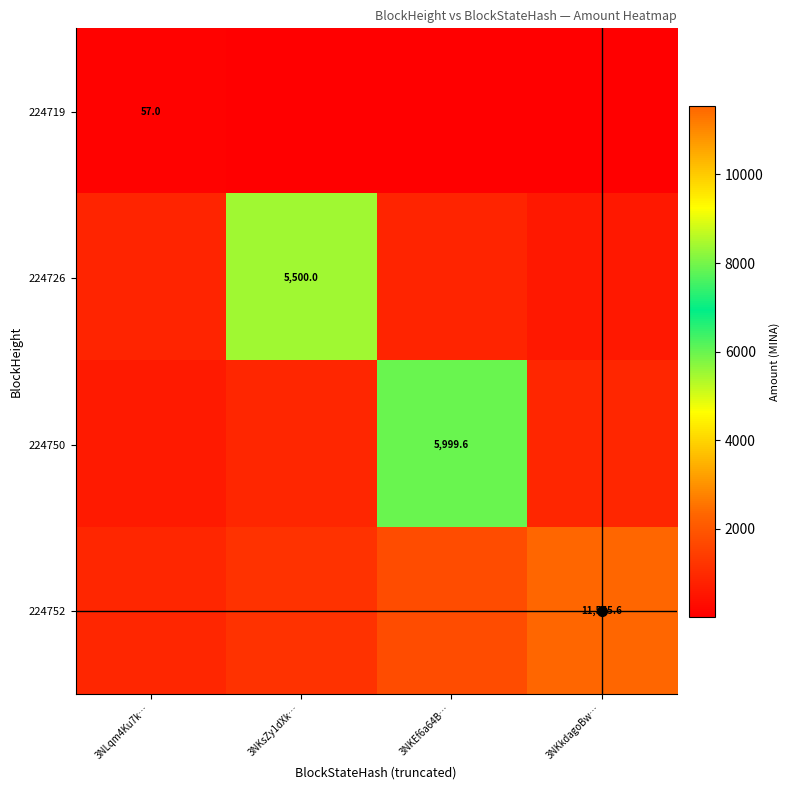

What is the lowest value of the 224719 series?

4.3